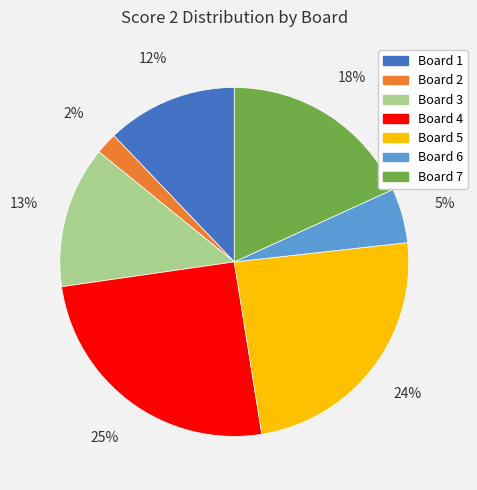

Combined, do Board 7 and Board 6 account for over 50%?

No